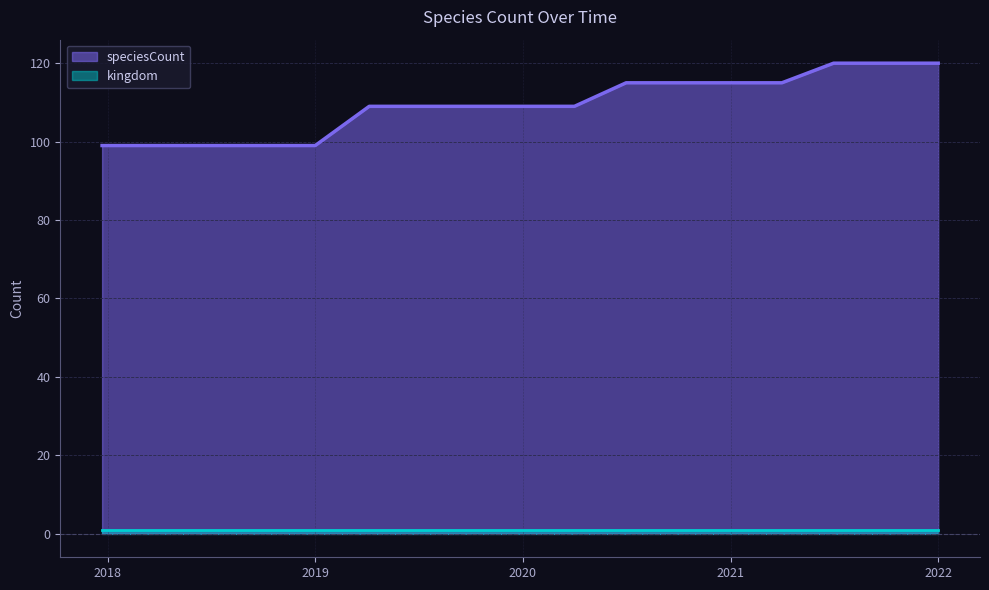

Does the chart display data point markers on the line(s)?

No